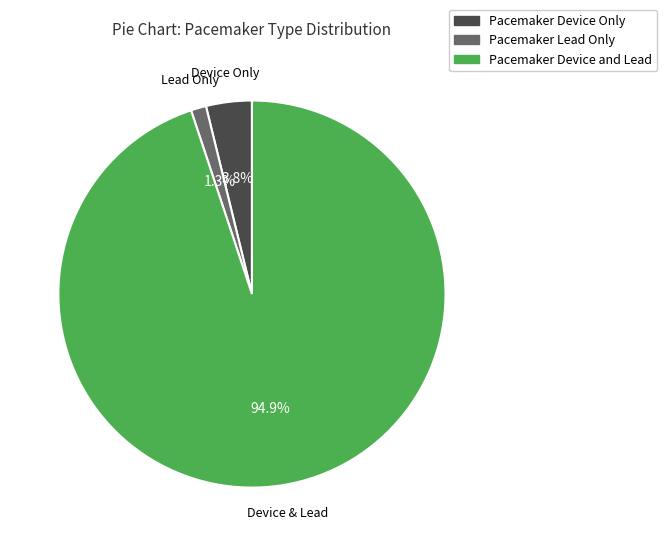

The Pacemaker Lead Only slice represents 1% of the pie. True or false?

True